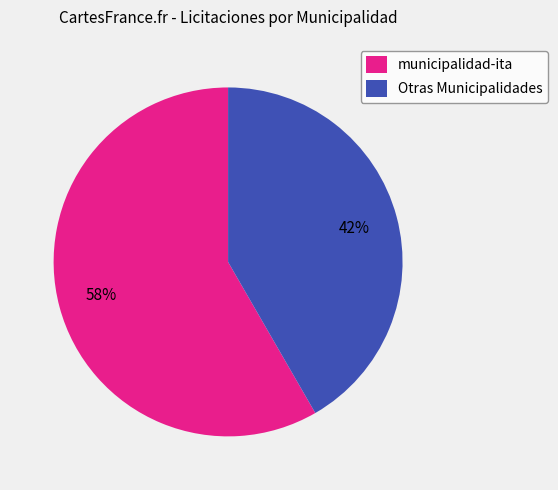

Is the sum of Otras Municipalidades and municipalidad-ita greater than half?

Yes